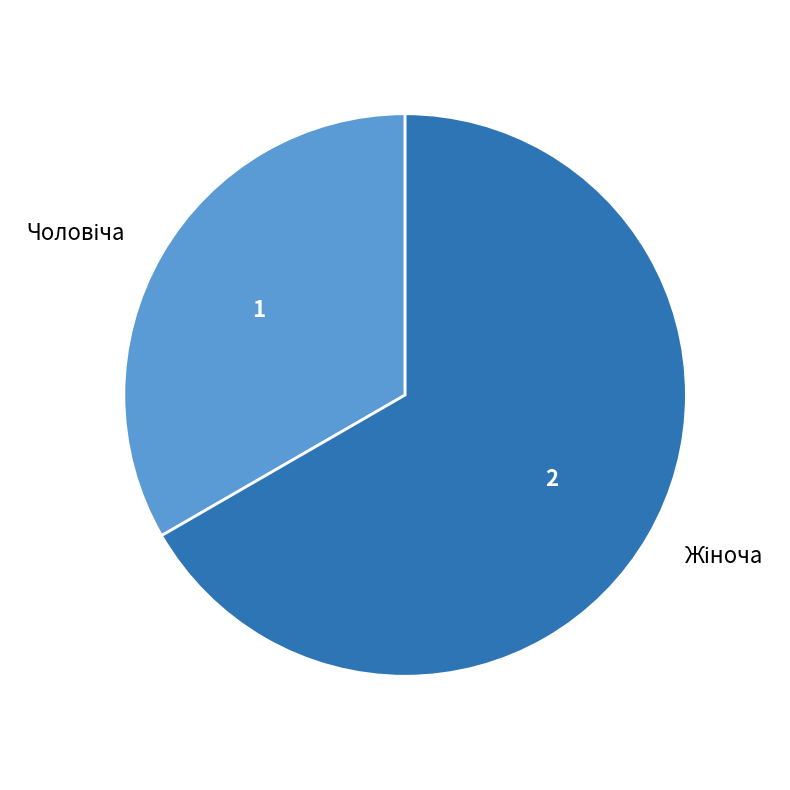

Is there any slice that represents more than half of the pie?

Yes